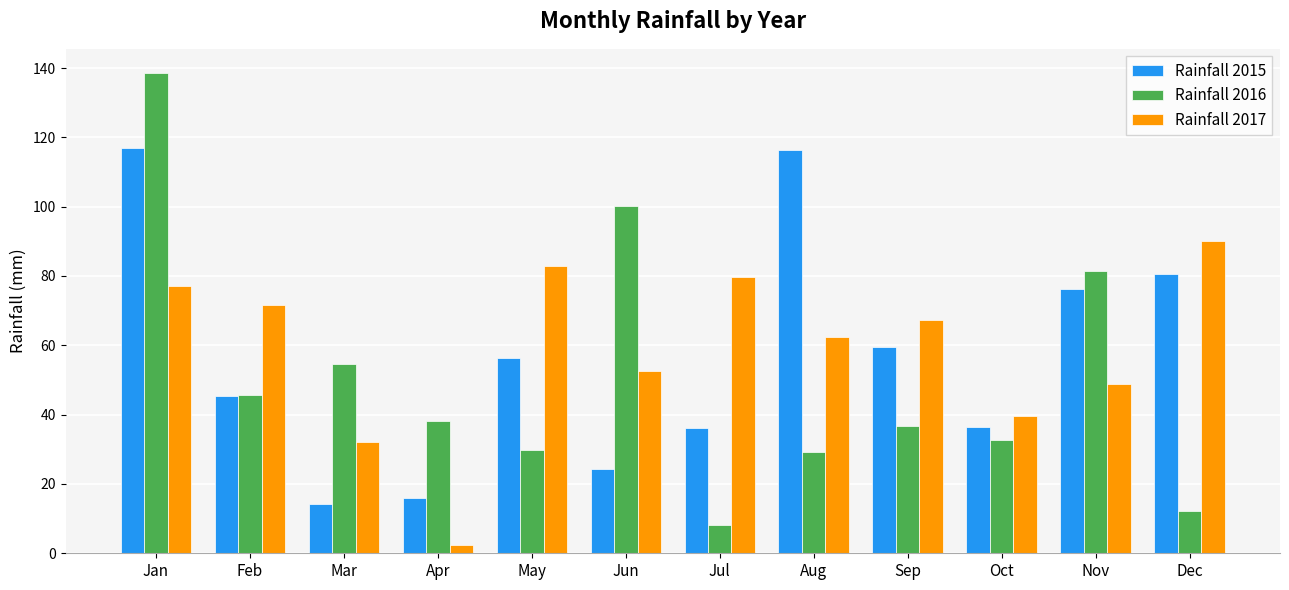

What is the total value across all series at Feb?

162.7